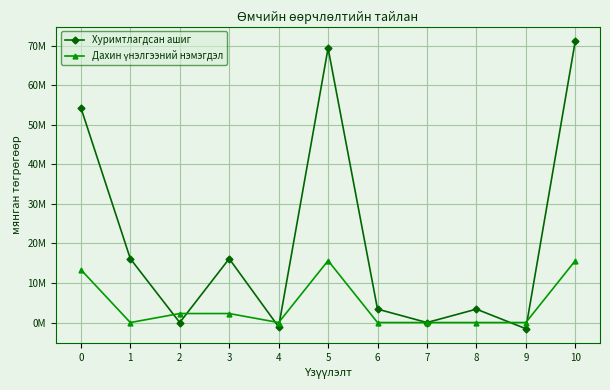

Rank the categories by Дахин үнэлгээний нэмэгдэл value from highest to lowest.

5, 10, 0, 2, 3, 1, 4, 6, 7, 8, 9